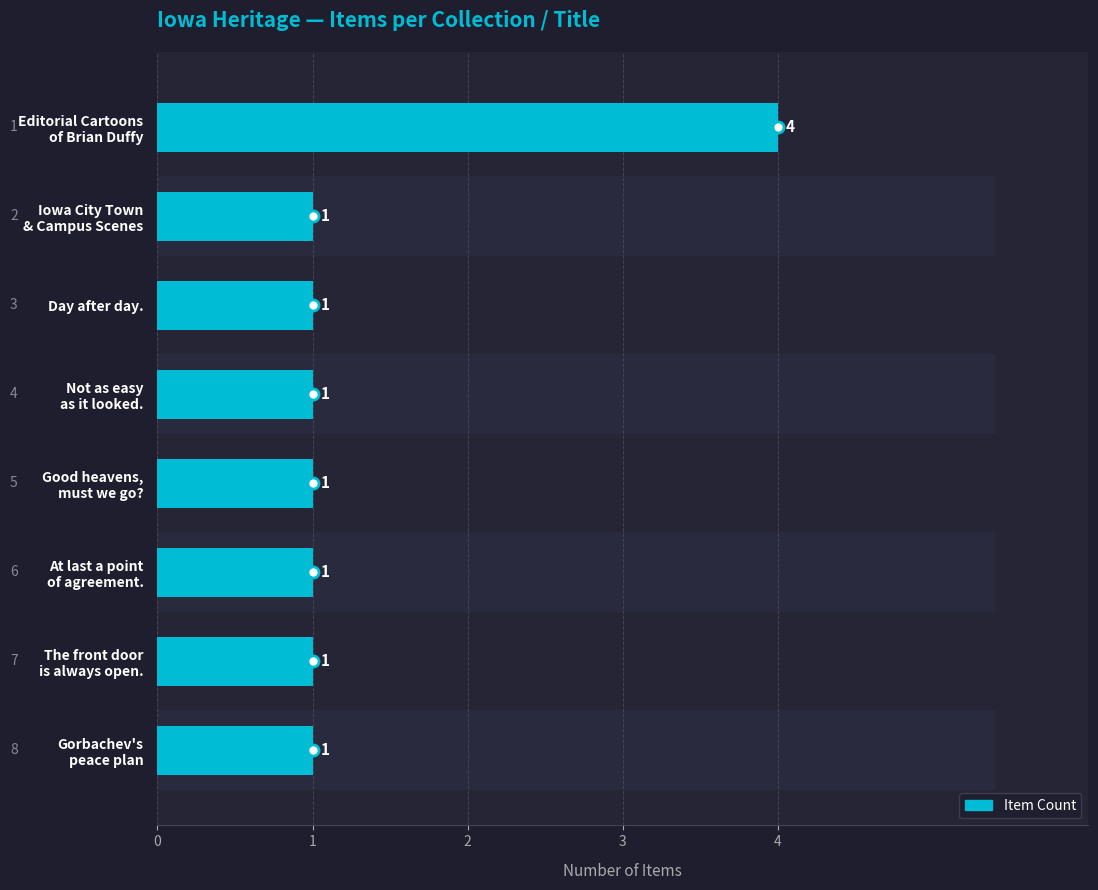

Are the bars horizontal?

Yes